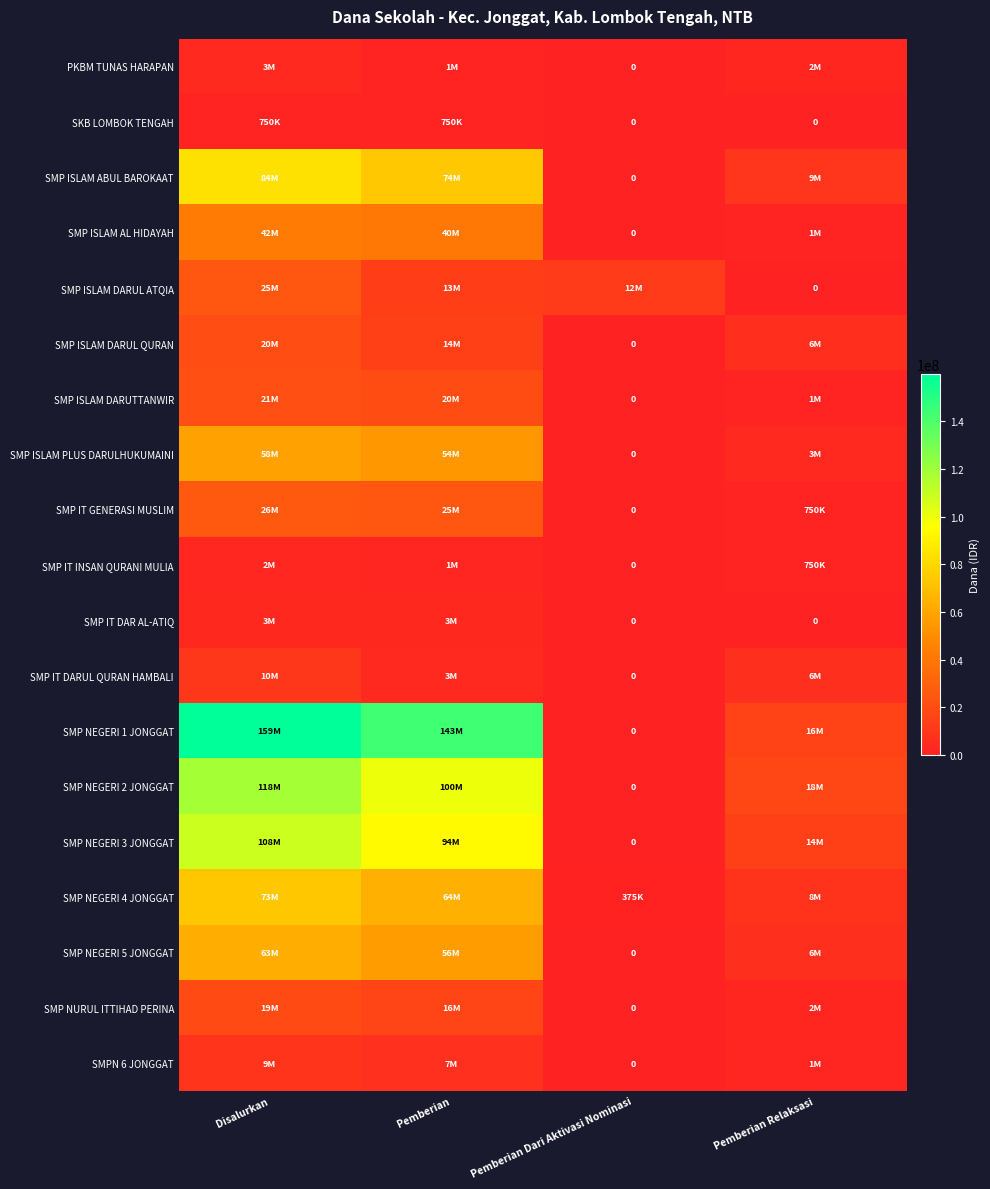

How many positive values does the SMP IT GENERASI MUSLIM series have?

3